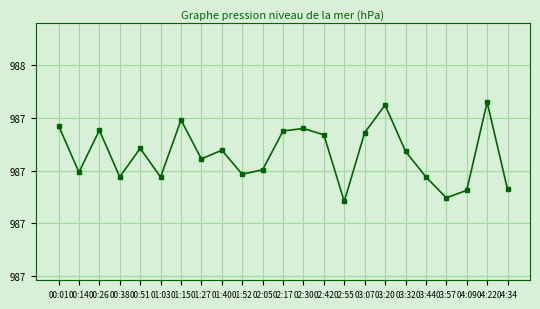

The chart shows a value of 987.4 at 00:26. True or false?

True